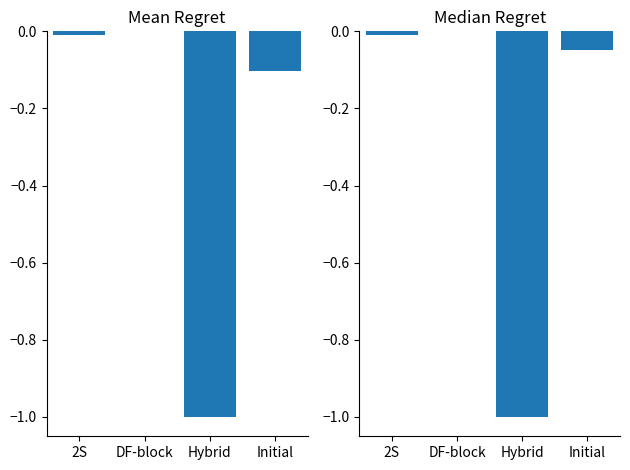

The value of Median Regret at Hybrid is -0.6. True or false?

False